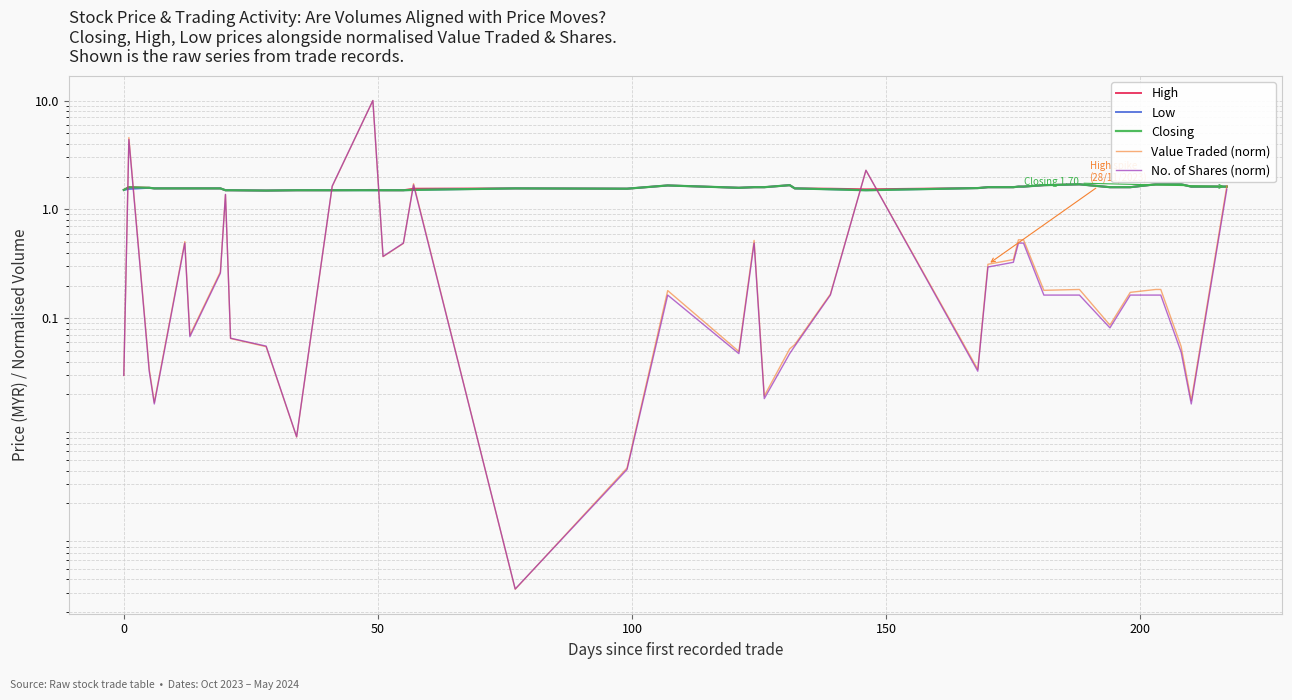

What is the total value across all series at 150?

5.7